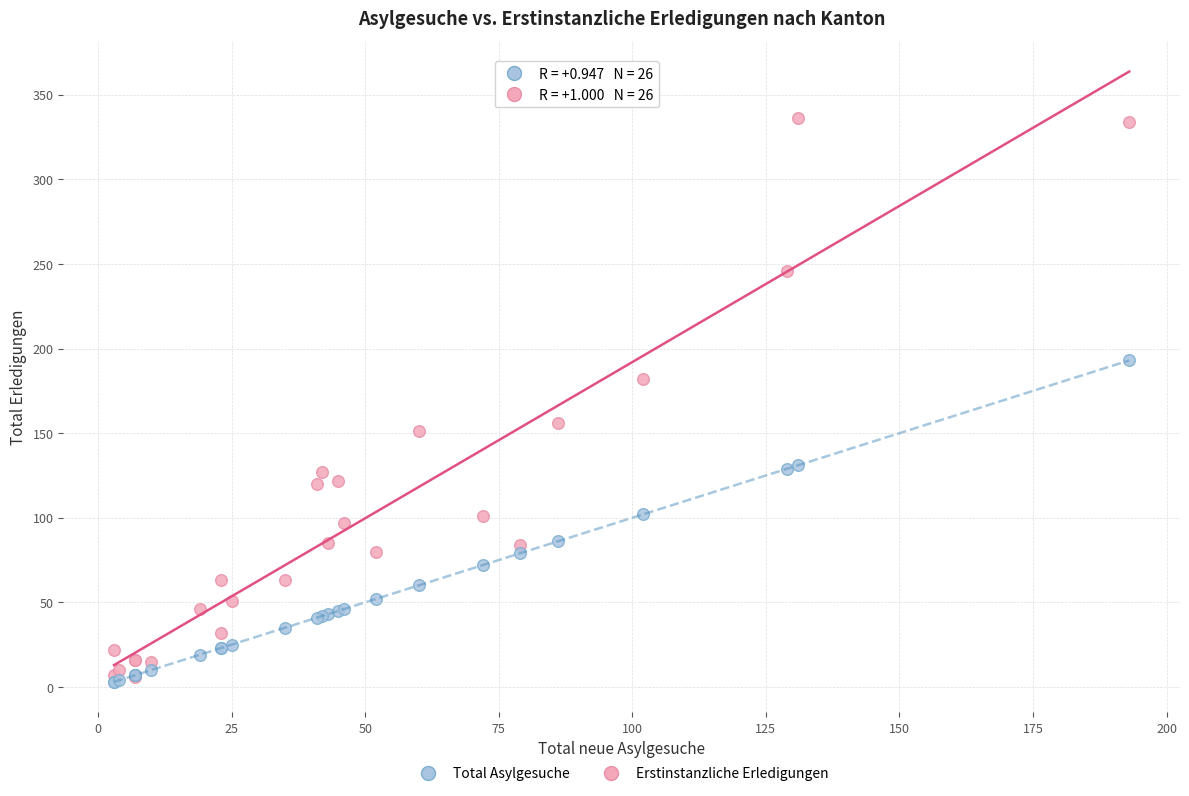

In the Erstinstanzliche Erledigungen series, what Y value is closest to 171?

182